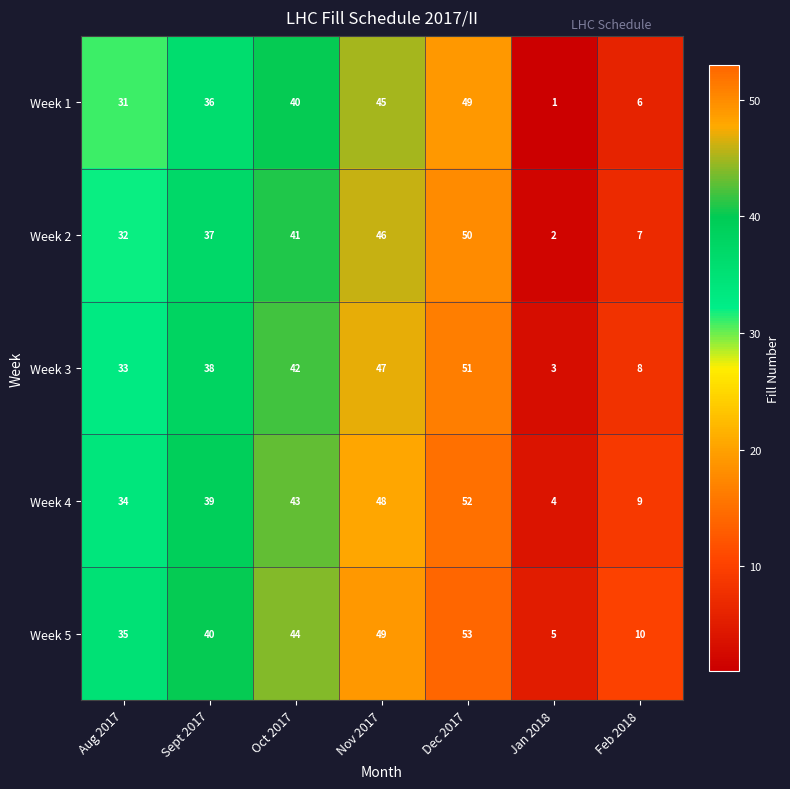

At which category is the sum across all series the highest?

Dec 2017